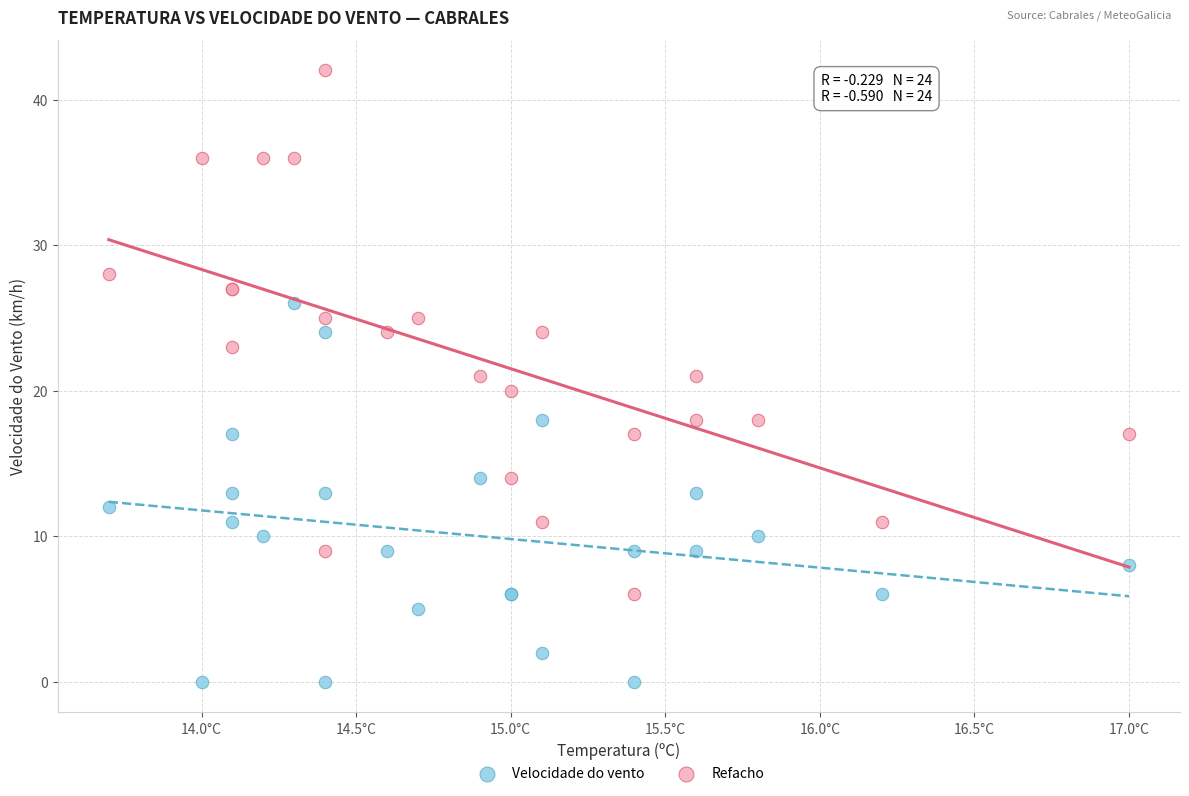

Which series contains the highest Y value?

Refacho